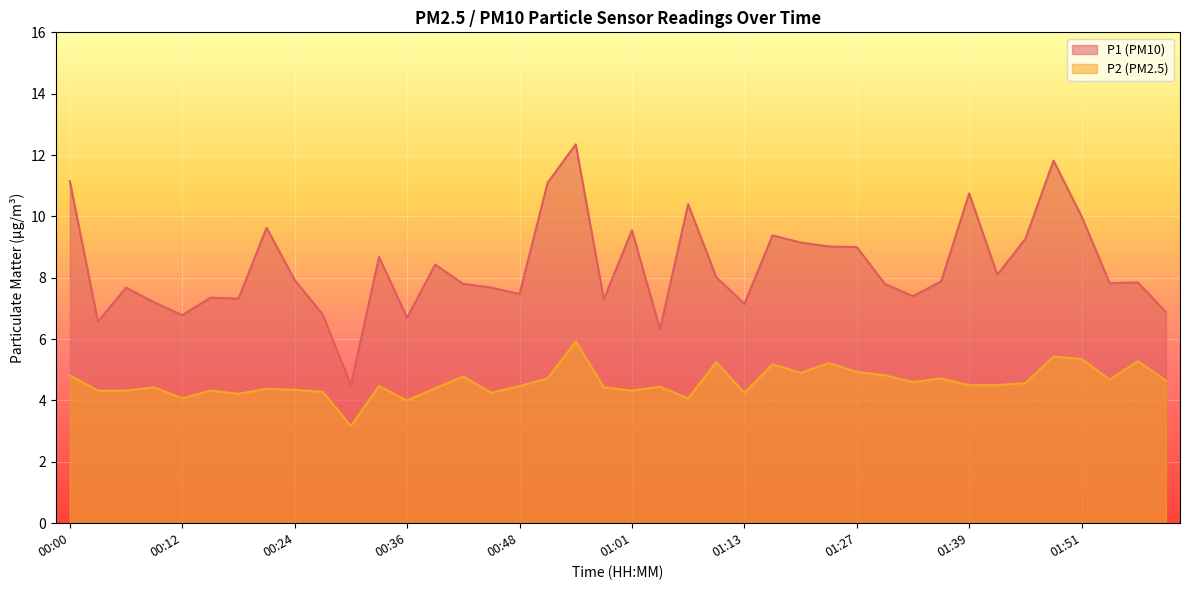

Rank the series at 01:33 from highest to lowest value.

P1, P2